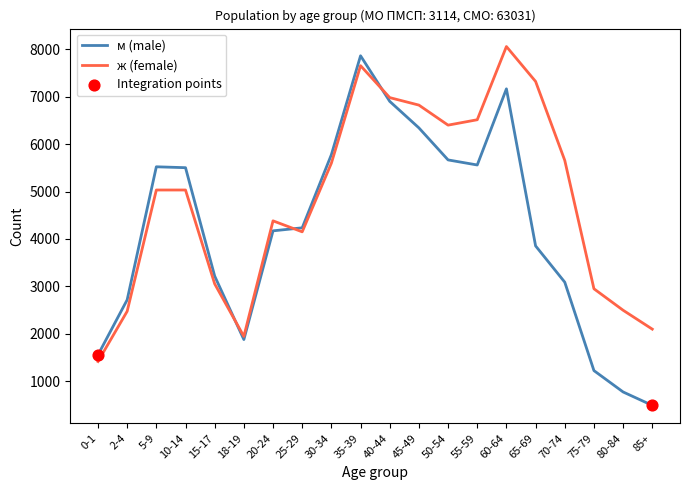

What is the spread (max minus min) of values at 45-49?

481